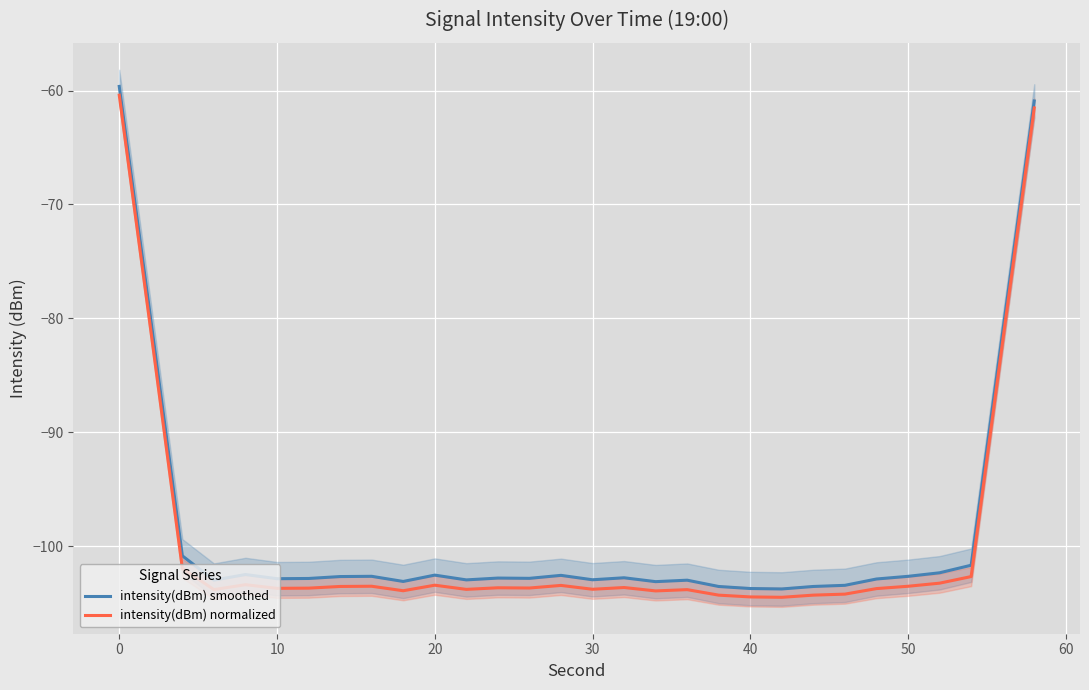

Is it true that intensity(dBm) normalized equals -103.5 at 50?

True